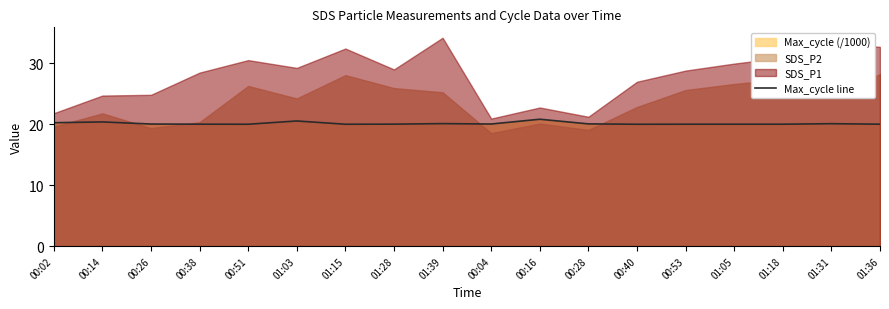

What is the highest value of the Max_cycle line series?

20.8